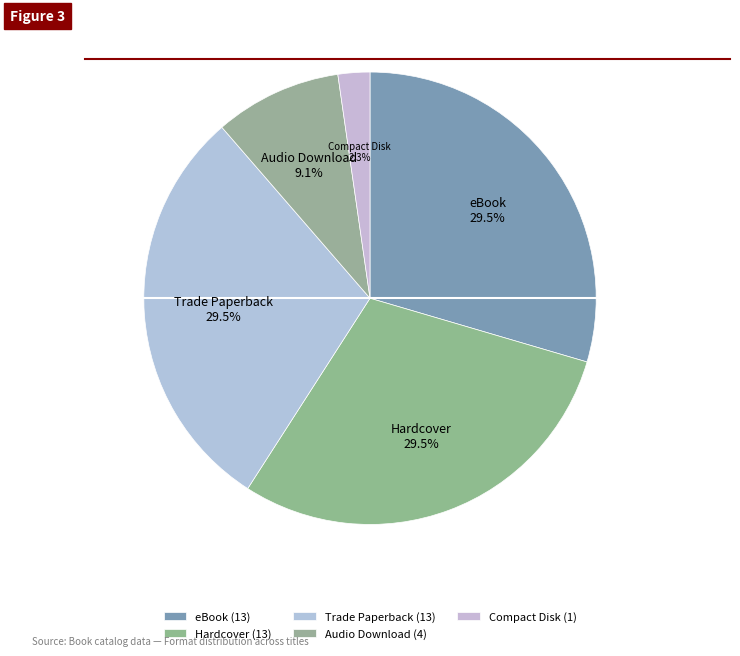

Is there a majority slice in this chart?

No